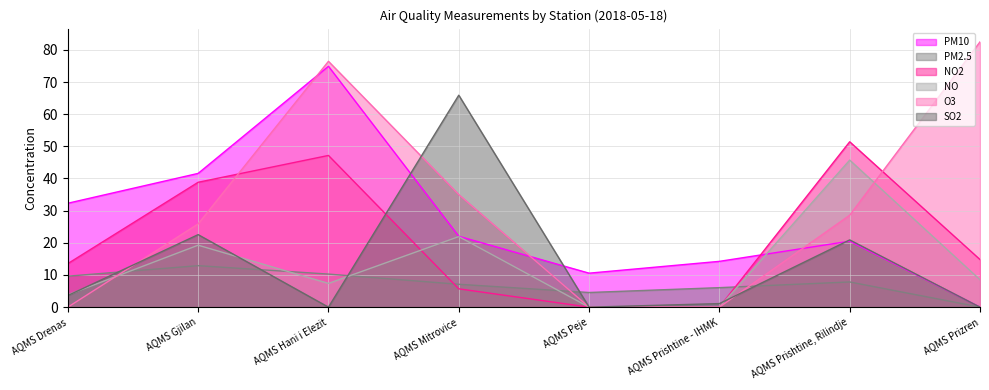

Is it true that NO2 equals 0.0 at AQMS Prishtine - IHMK?

True